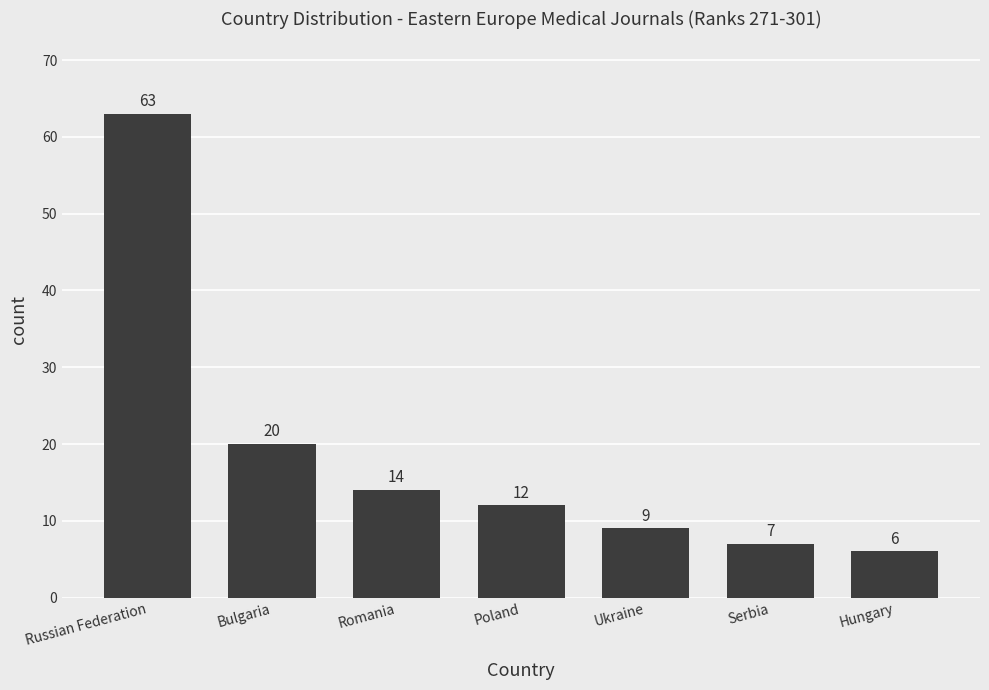

Reading left to right, extract all data points from this chart.

63	20	14	12	9	7	6